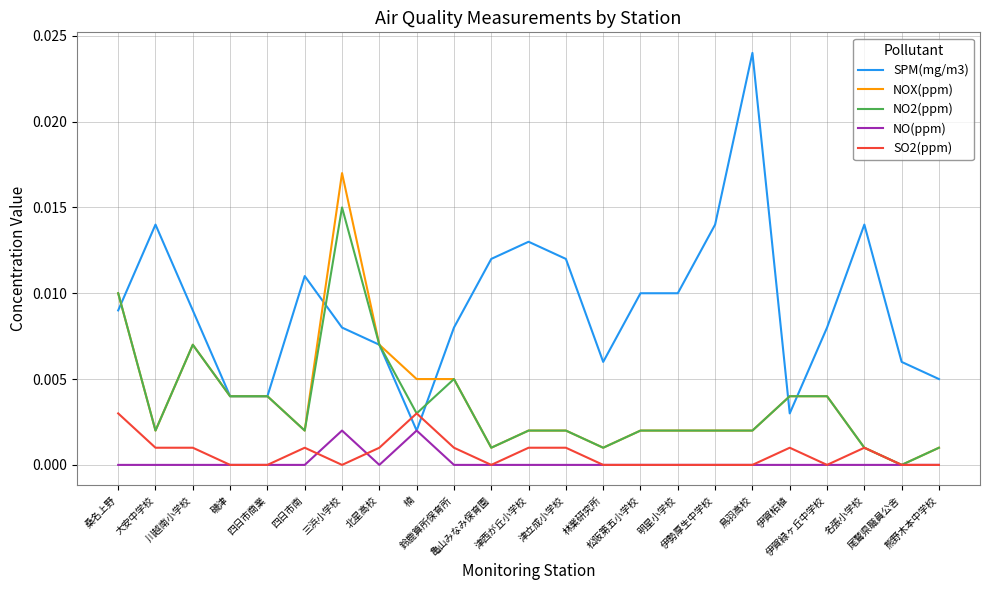

Which series has the widest spread of values?

SPM(mg/m3)